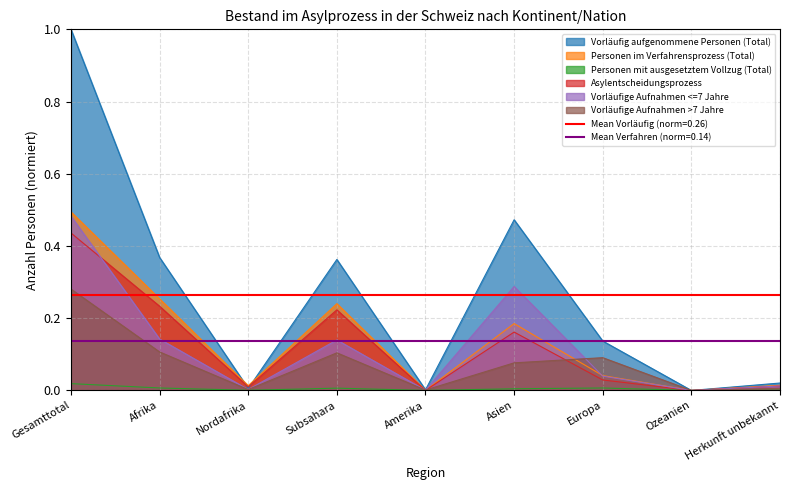

Rank the series at Europa from lowest to highest value.

Personen mit ausgesetztem Vollzug (Total), Asylentscheidungsprozess, Vorläufige Aufnahmen <=7 Jahre, Personen im Verfahrensprozess (Total), Vorläufige Aufnahmen >7 Jahre, Vorläufig aufgenommene Personen (Total)